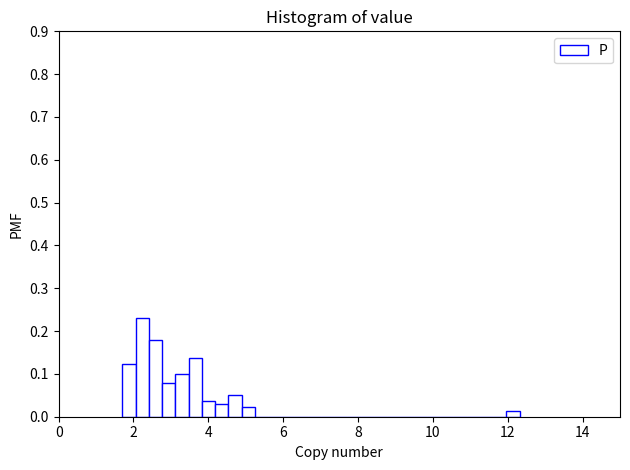

Around what value on the x-axis is the tallest bar? Give the approximate position of its centre, as read against the axis.

2.2